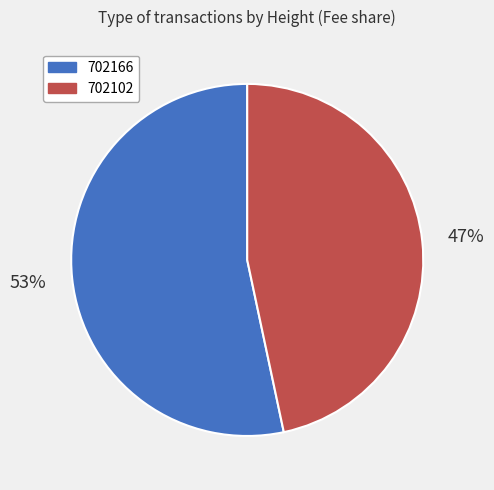

What percentage is the 702166 slice, to the nearest percent?

53%